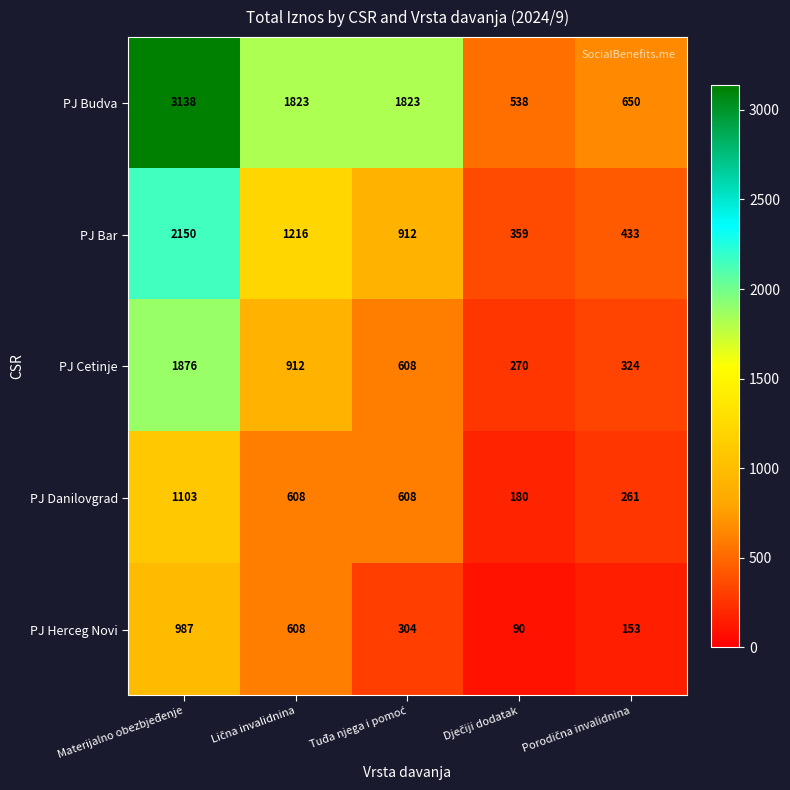

True or false: PJ Herceg Novi has a value of 322 at Materijalno obezbjeđenje.

False